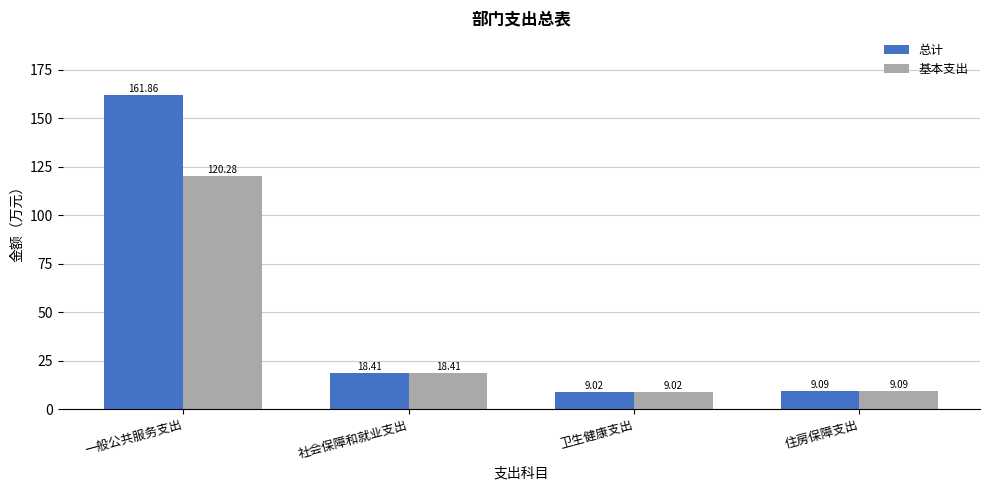

Which series changed the most between 一般公共服务支出 and 社会保障和就业支出?

总计